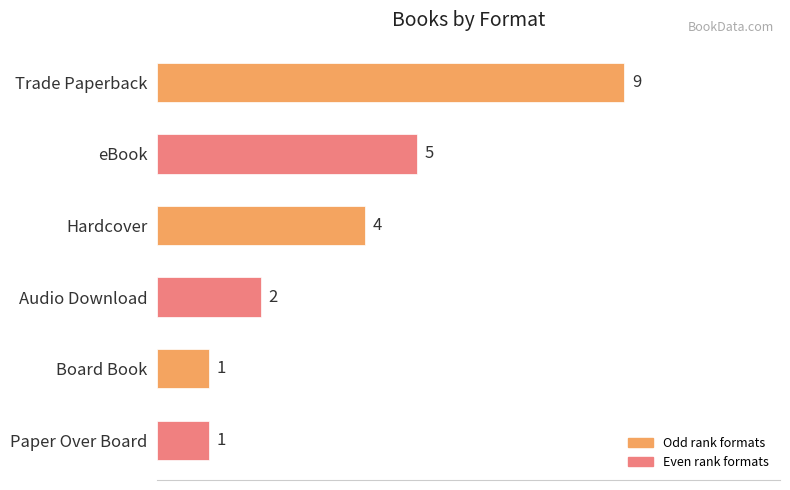

What is the value of the 3rd bar from the top?

4